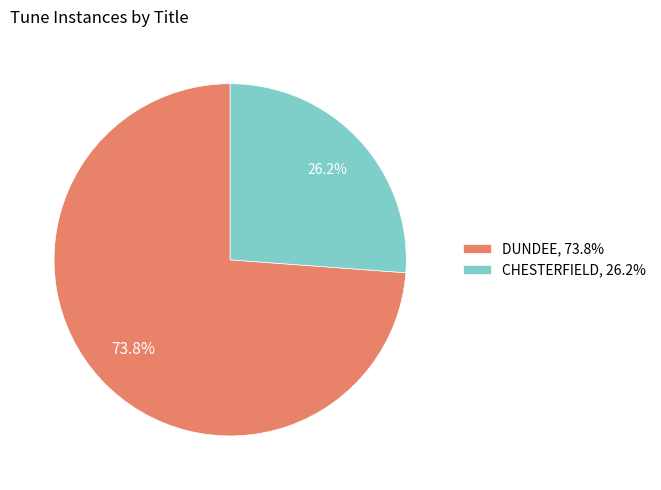

Between DUNDEE, 73.8% and CHESTERFIELD, 26.2%, which is larger?

DUNDEE, 73.8%